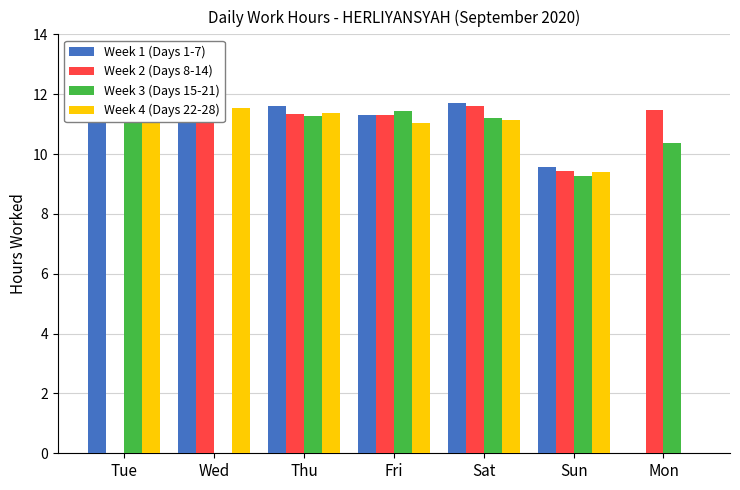

Reading left to right, what are all the values shown in this chart?

Week 1 (Days 1-7): Tue=11.3	Wed=11.6	Thu=11.6	Fri=11.3	Sat=11.7	Sun=9.6	Mon=0.0
Week 2 (Days 8-14): Tue=0.0	Wed=11.4	Thu=11.3	Fri=11.3	Sat=11.6	Sun=9.4	Mon=11.5
Week 3 (Days 15-21): Tue=11.5	Wed=0.0	Thu=11.3	Fri=11.4	Sat=11.2	Sun=9.3	Mon=10.4
Week 4 (Days 22-28): Tue=11.8	Wed=11.5	Thu=11.4	Fri=11.1	Sat=11.2	Sun=9.4	Mon=0.0